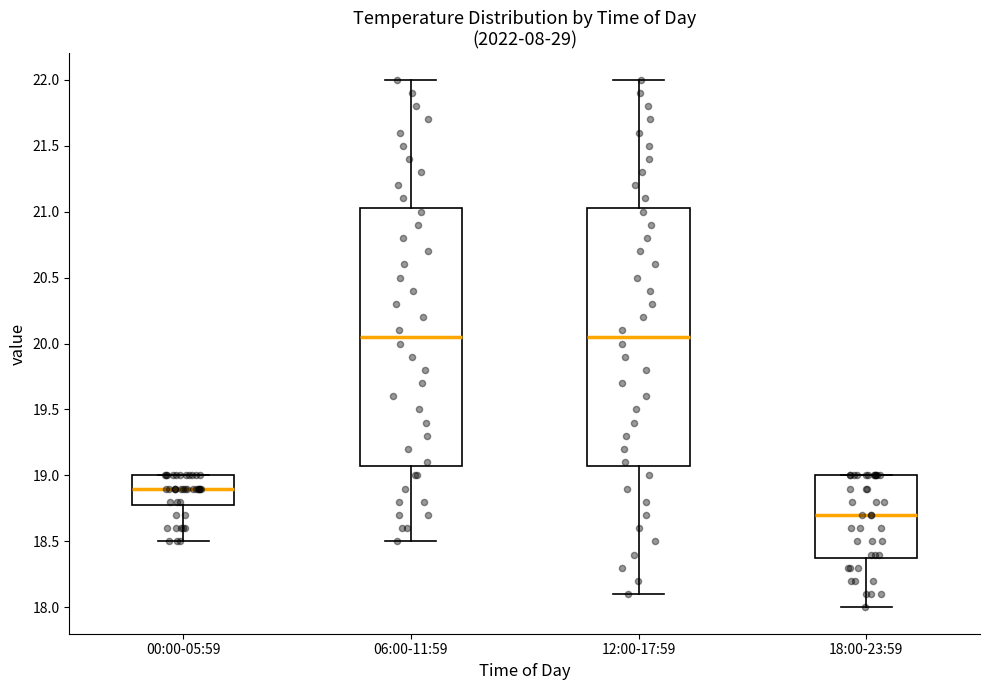

Where does the median line of the box for 12:00-17:59 sit on the y-axis? The values are not printed on the chart, so give them approximately, as read against the axis.

20.05